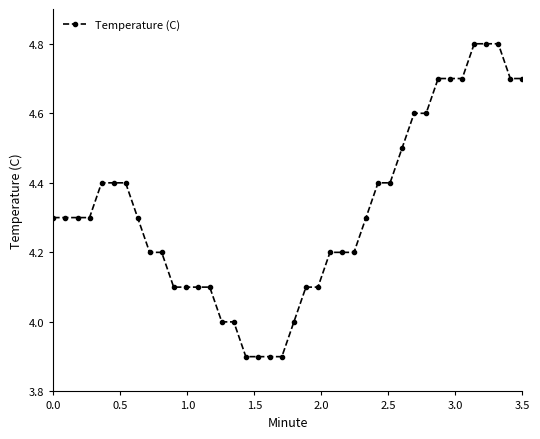

What is the sum of all values?

172.6